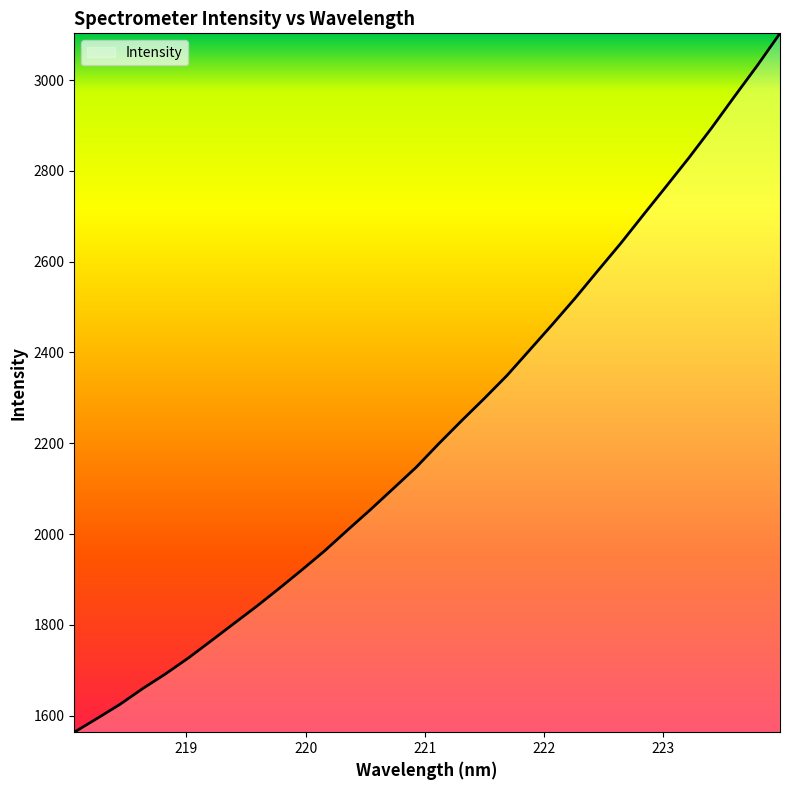

Does the chart display data point markers on the line(s)?

No